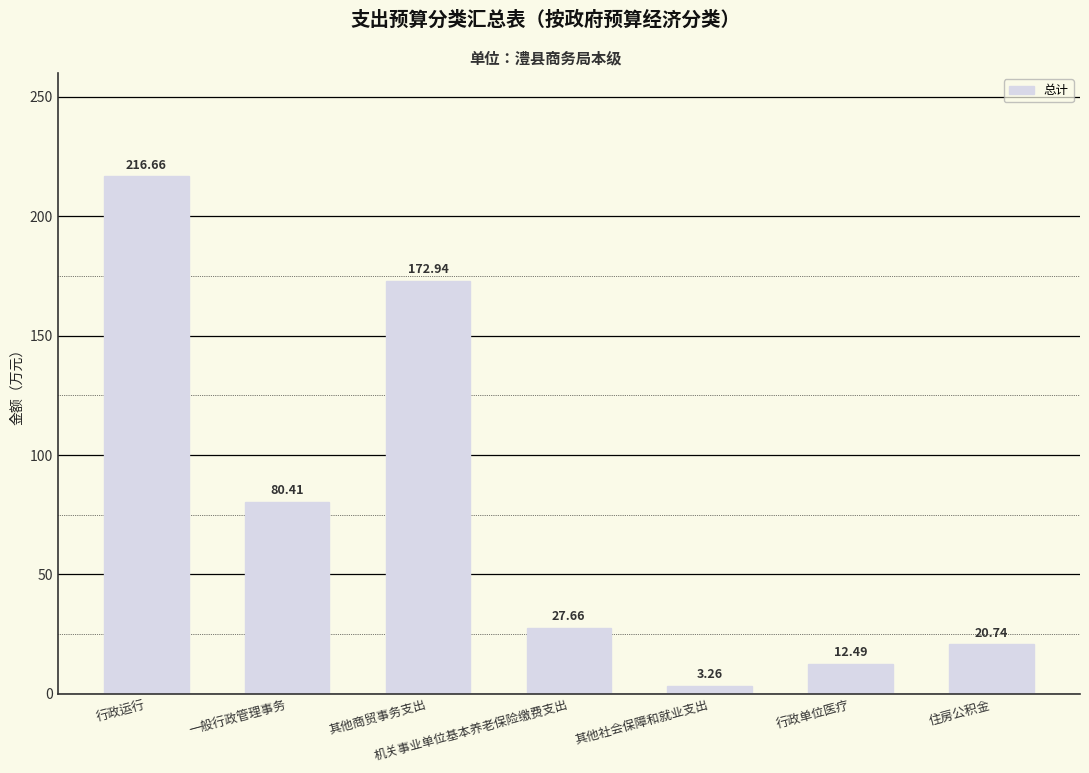

What is the sum of all values?

534.2